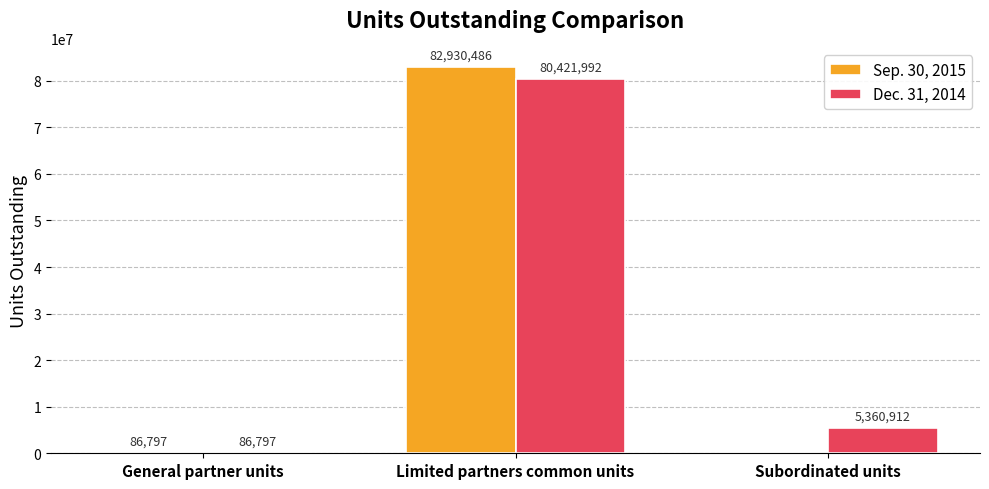

Which series has the largest range (max minus min)?

Sep. 30, 2015